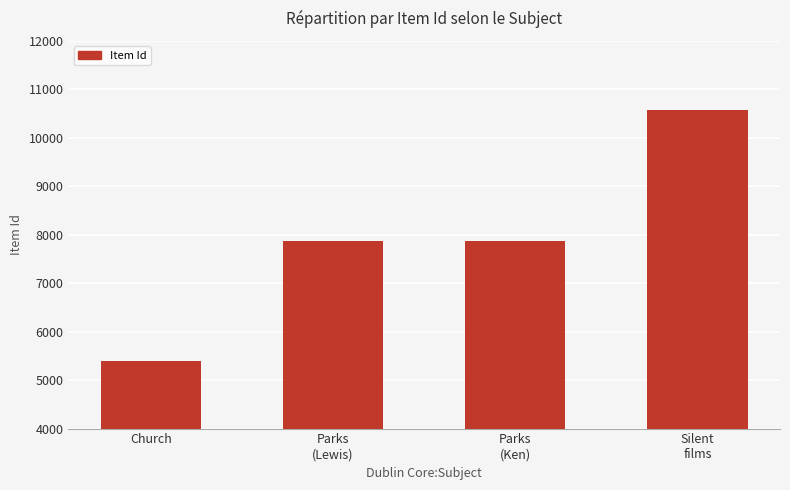

Approximately how many times larger is the value at Church compared to Silent
films?

0.5